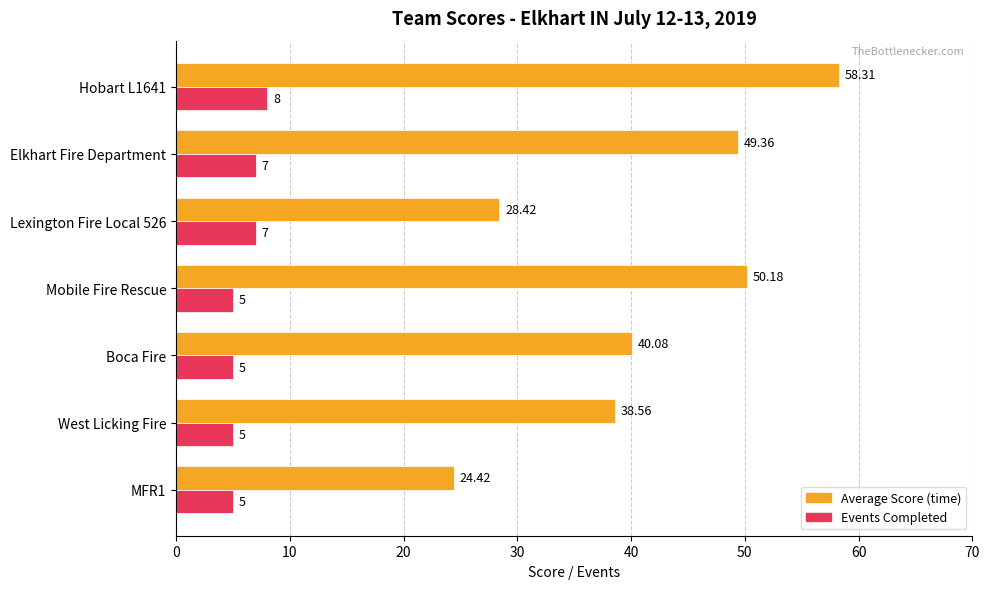

At which category is the sum across all series the highest?

Hobart L1641